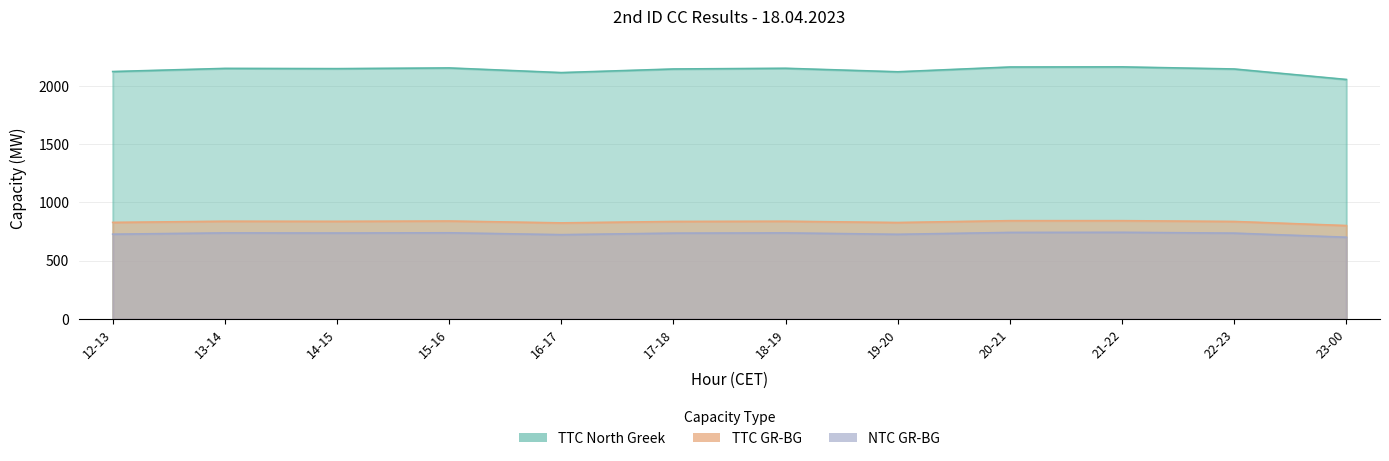

Which series changed the most between 15-16 and 22-23?

TTC North Greek